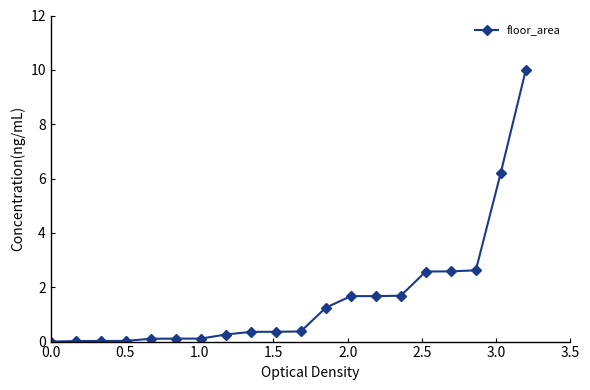

How many lines are shown in the chart?

1